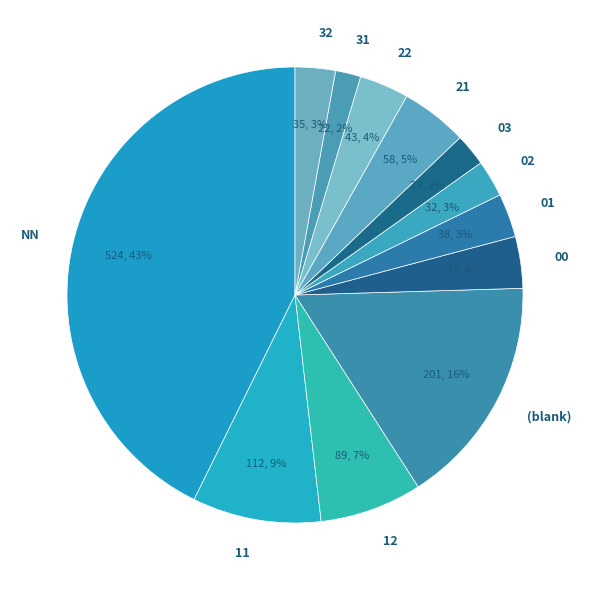

Count the number of slices in the pie.

12